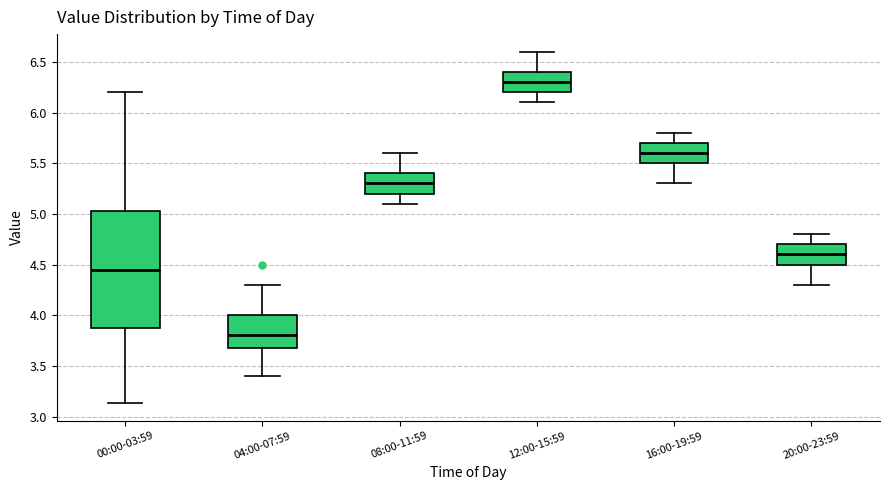

Where does the lower whisker of the box for 04:00-07:59 end on the y-axis? The values are not printed on the chart, so give them approximately, as read against the axis.

3.40